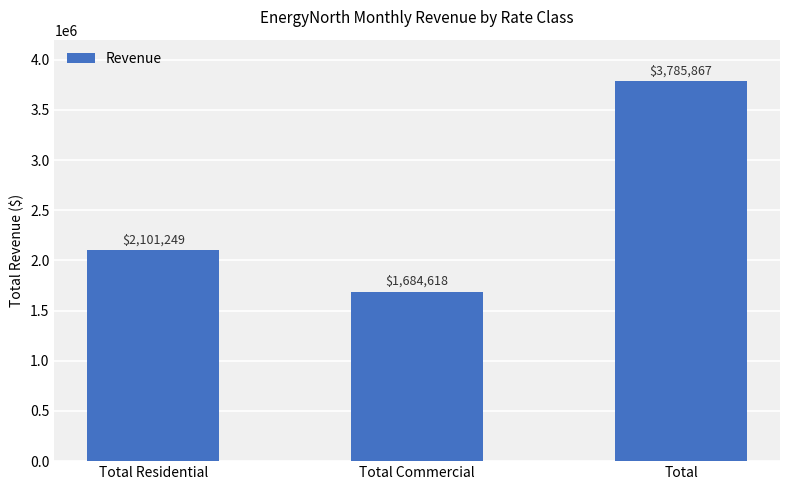

Is it true that the value at Total Residential is 765715.3?

False